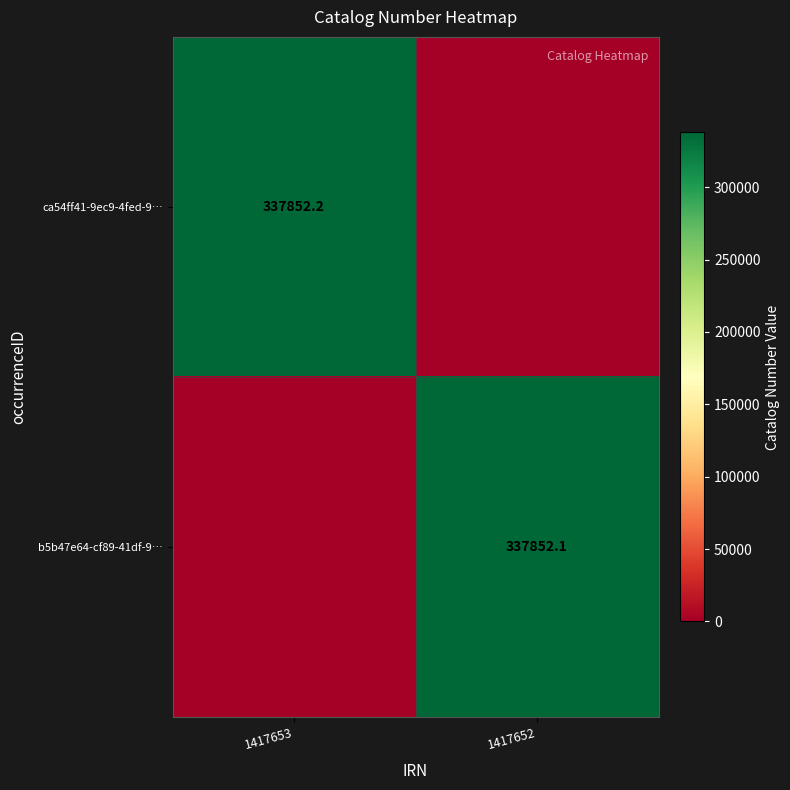

True or false: ca54ff41-9ec9-4fed-9… has a value of 136411.9 at 1417653.

False